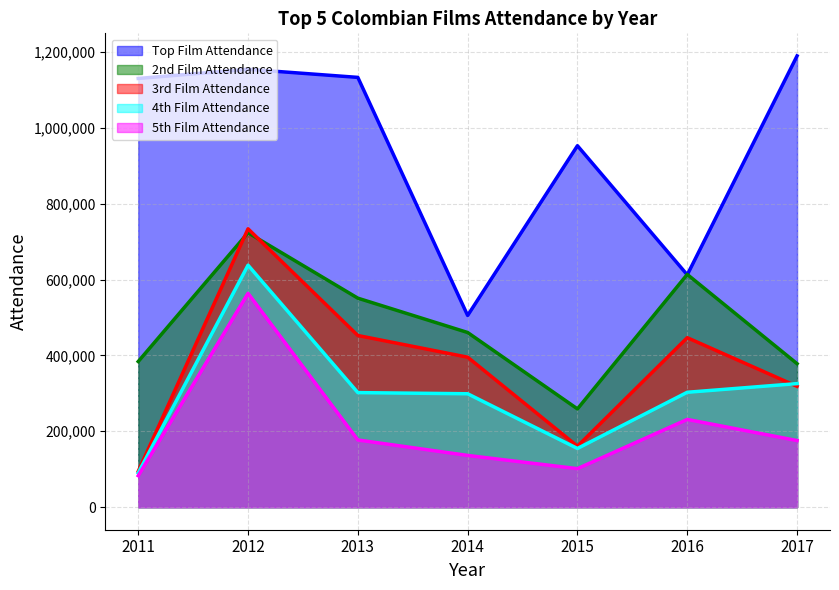

Count the number of data series in this chart.

5